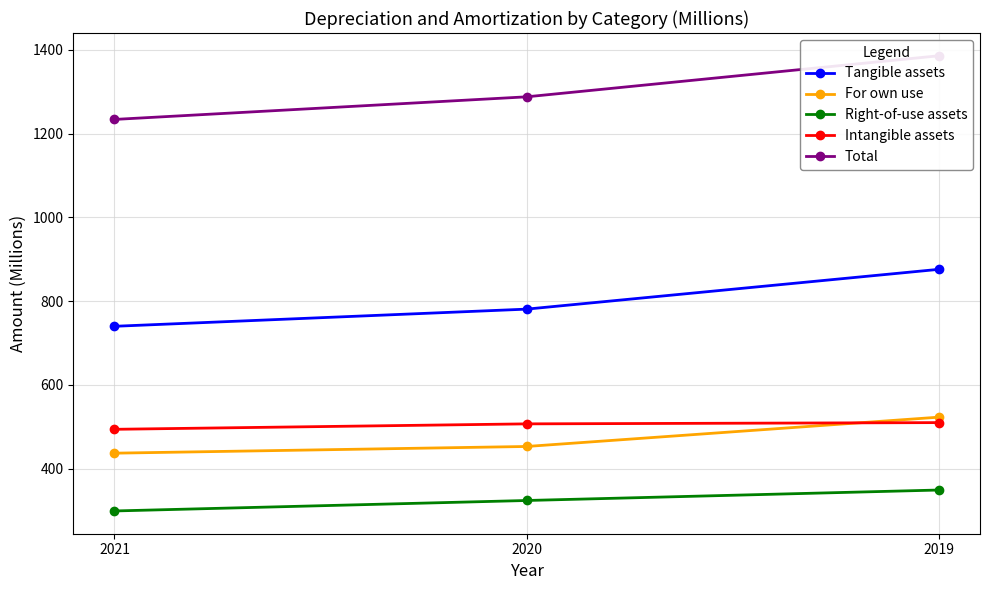

At how many categories does at least one series exceed 1004?

3